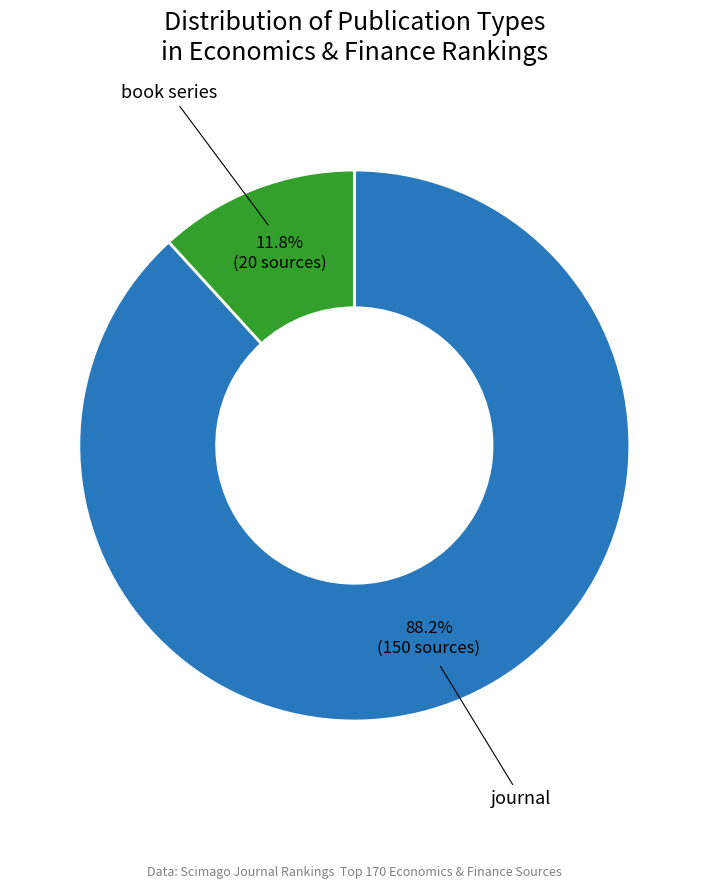

Does any single category account for the majority?

Yes